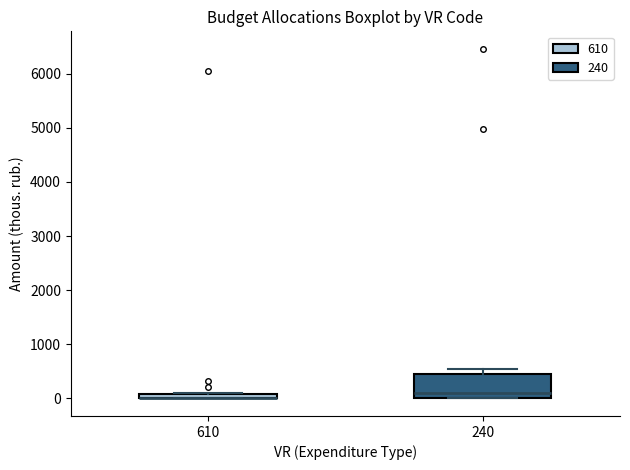

Where is the lower edge of the box at x = 610 on the y-axis? The values are not printed on the chart, so give them approximately, as read against the axis.

0